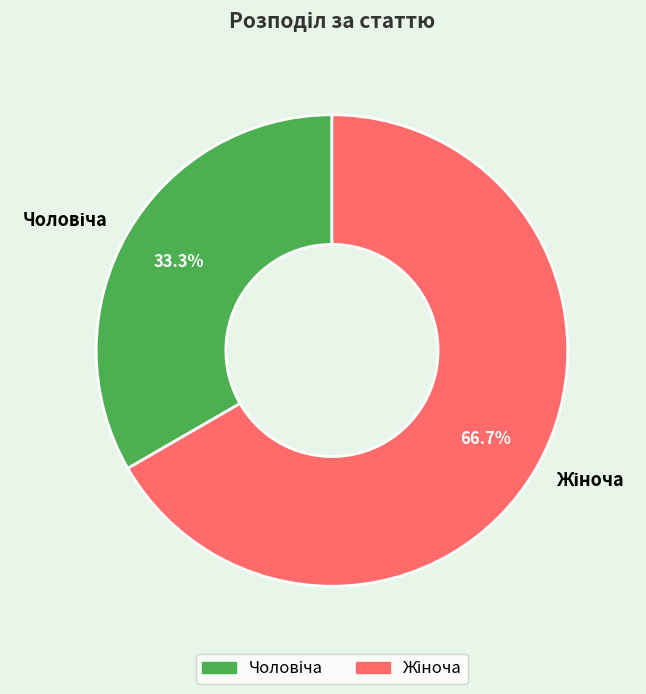

To the nearest percent, what portion does Чоловіча represent?

33%